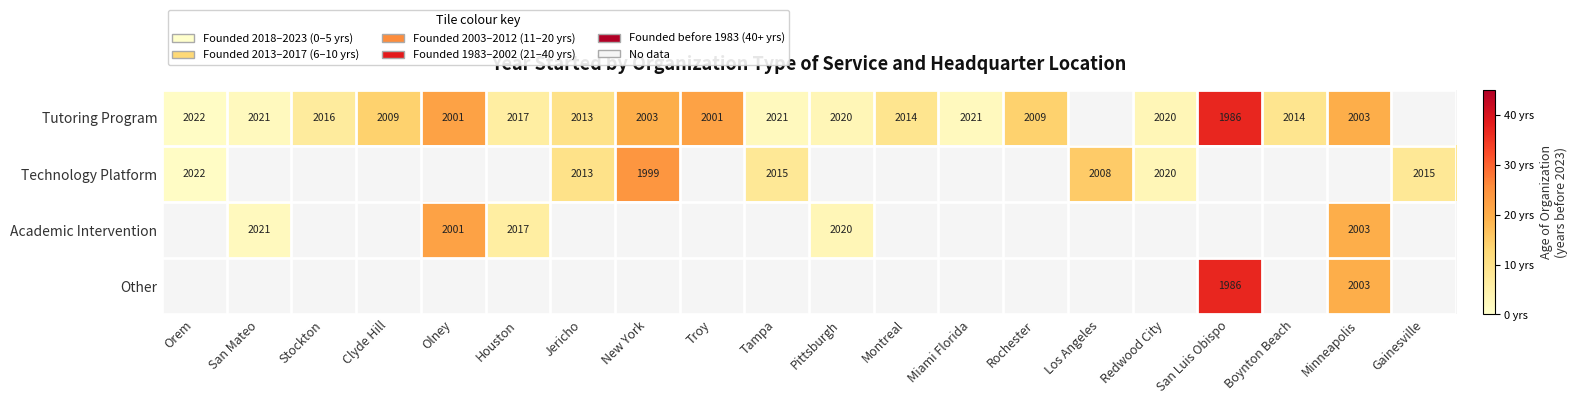

The Tutoring Program series shows 1275 at Montreal. True or false?

False